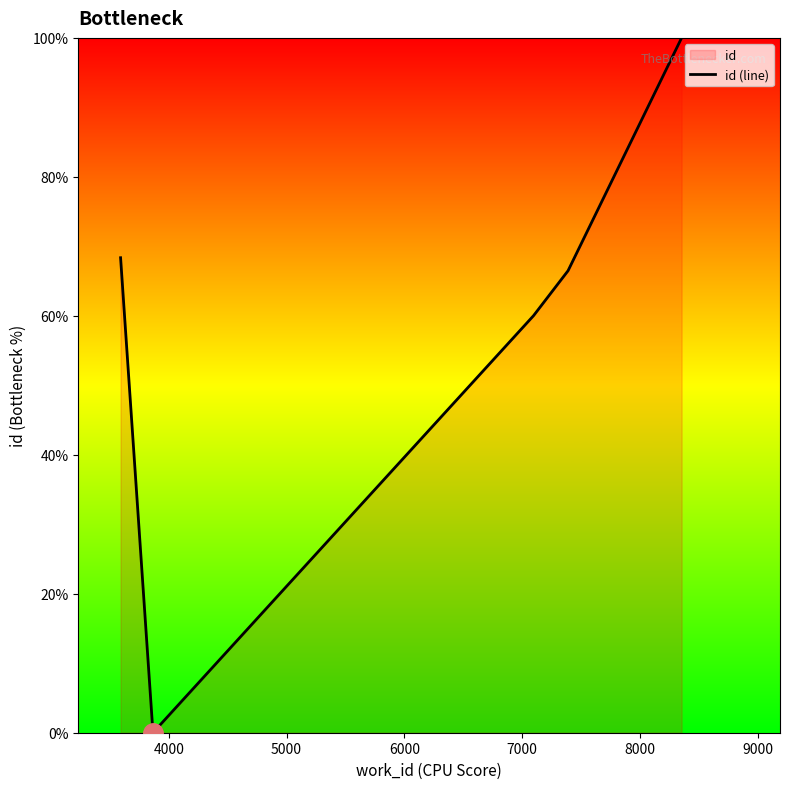

What is the difference between the maximum and minimum values?

100.0